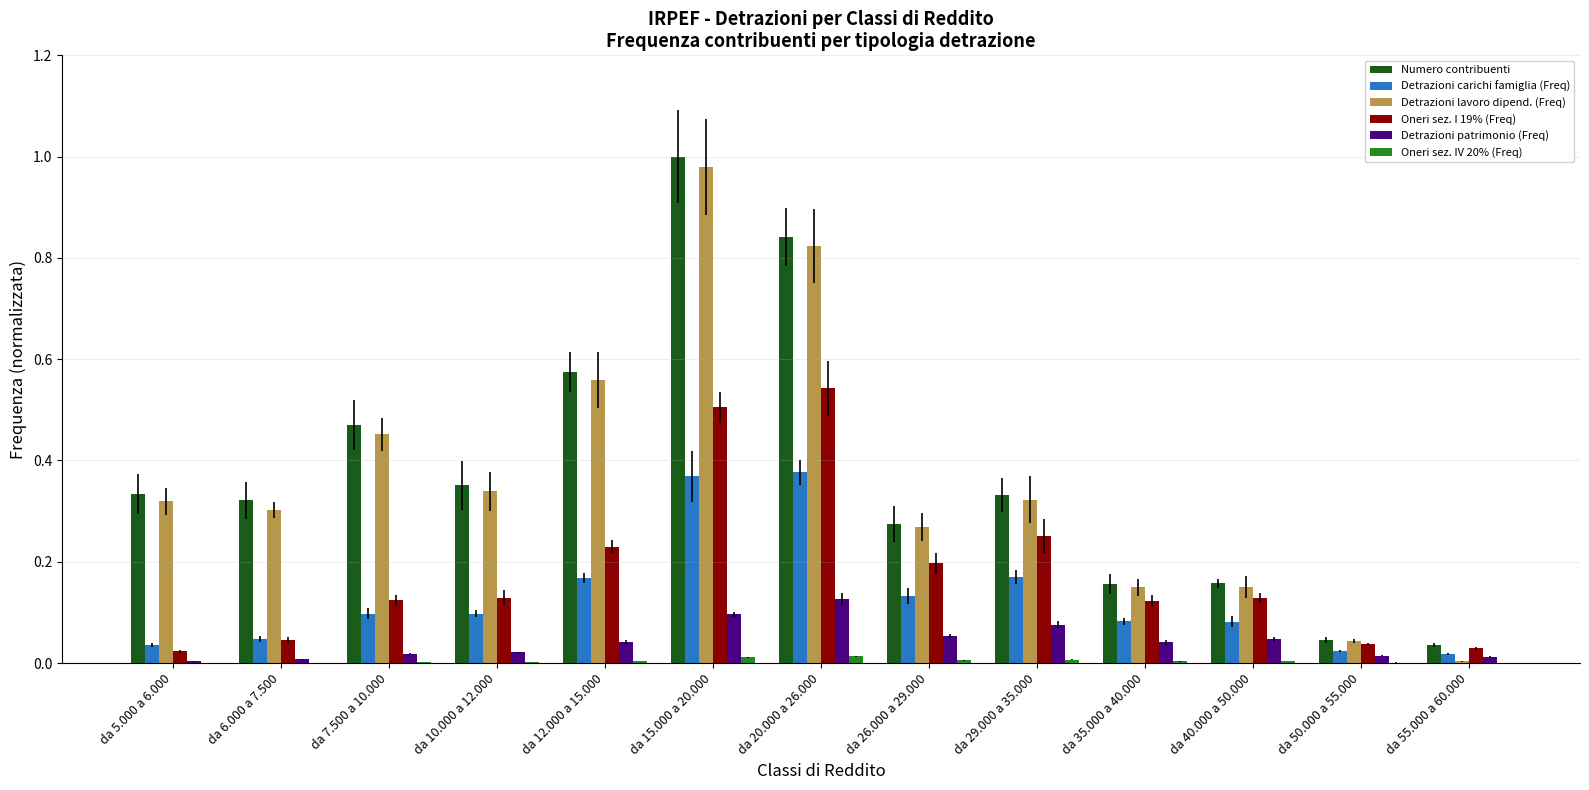

Reading left to right, what are all the values shown in this chart?

Numero contribuenti: 0.3	0.3	0.5	0.4	0.6	1.0	0.8	0.3	0.3	0.2	0.2	0.0	0.0
Detrazioni carichi famiglia (Freq): 0.0	0.0	0.1	0.1	0.2	0.4	0.4	0.1	0.2	0.1	0.1	0.0	0.0
Detrazioni lavoro dipend. (Freq): 0.3	0.3	0.5	0.3	0.6	1.0	0.8	0.3	0.3	0.1	0.1	0.0	0.0
Oneri sez. I 19% (Freq): 0.0	0.0	0.1	0.1	0.2	0.5	0.5	0.2	0.3	0.1	0.1	0.0	0.0
Detrazioni patrimonio (Freq): 0.0	0.0	0.0	0.0	0.0	0.1	0.1	0.1	0.1	0.0	0.0	0.0	0.0
Oneri sez. IV 20% (Freq): 0.0	0.0	0.0	0.0	0.0	0.0	0.0	0.0	0.0	0.0	0.0	0.0	0.0